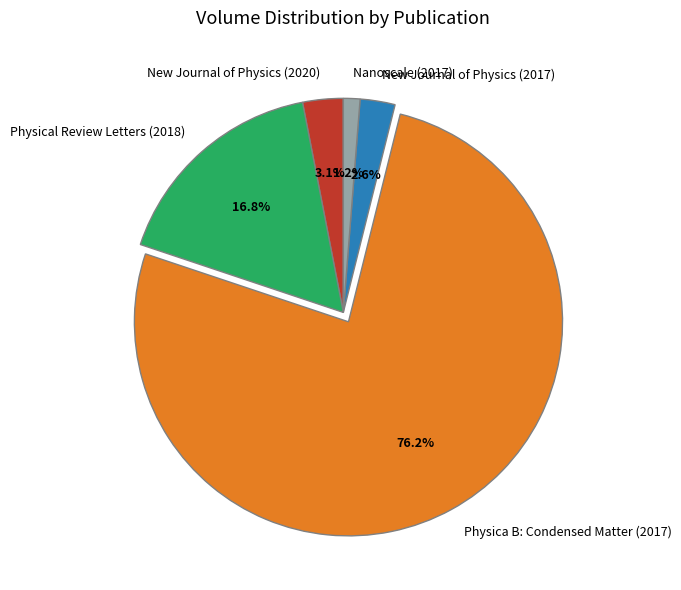

Does Physica B: Condensed Matter (2017) represent more than half of the total?

Yes